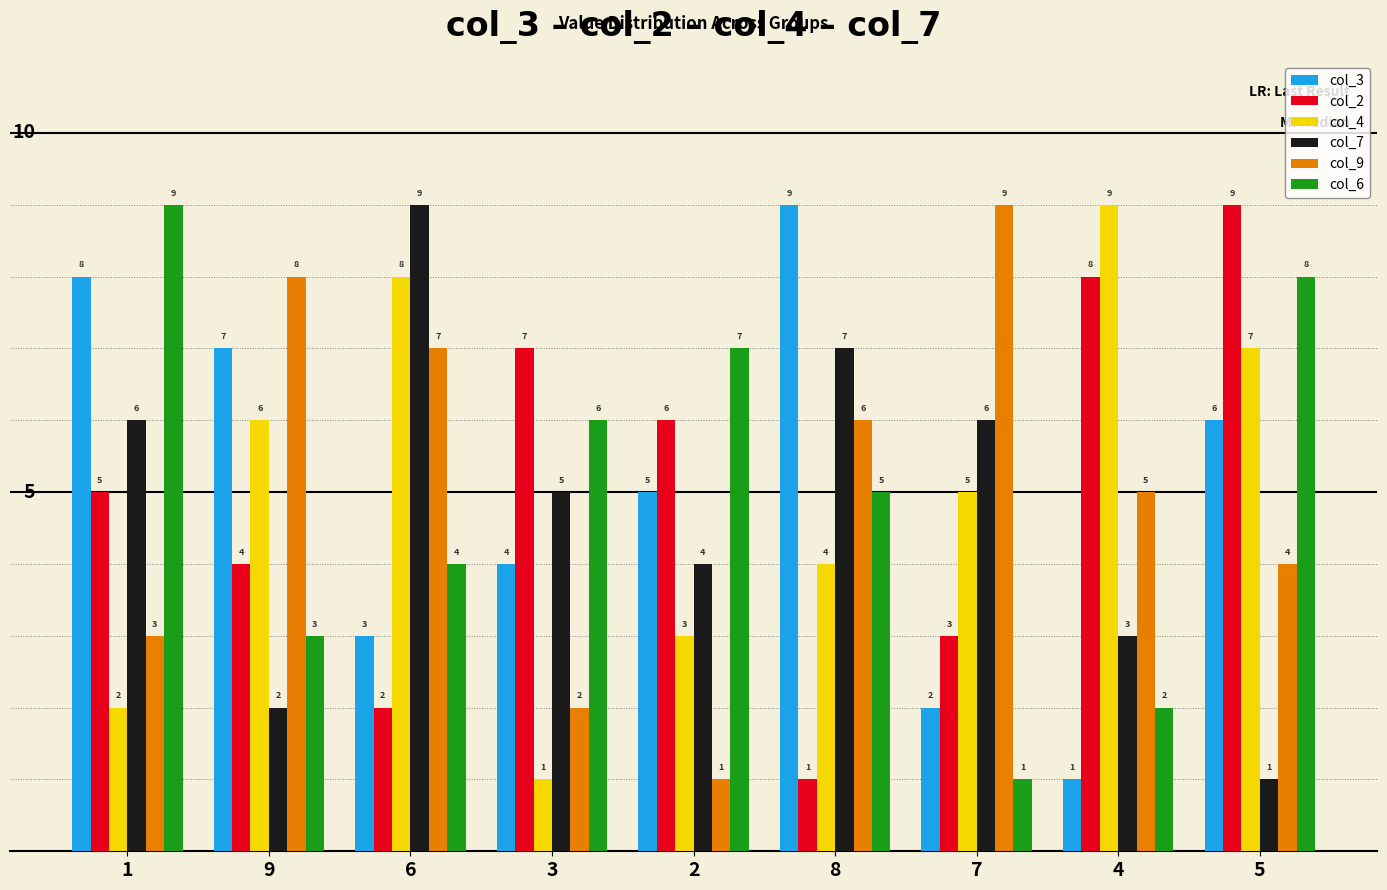

How many bars are there in each group?

6